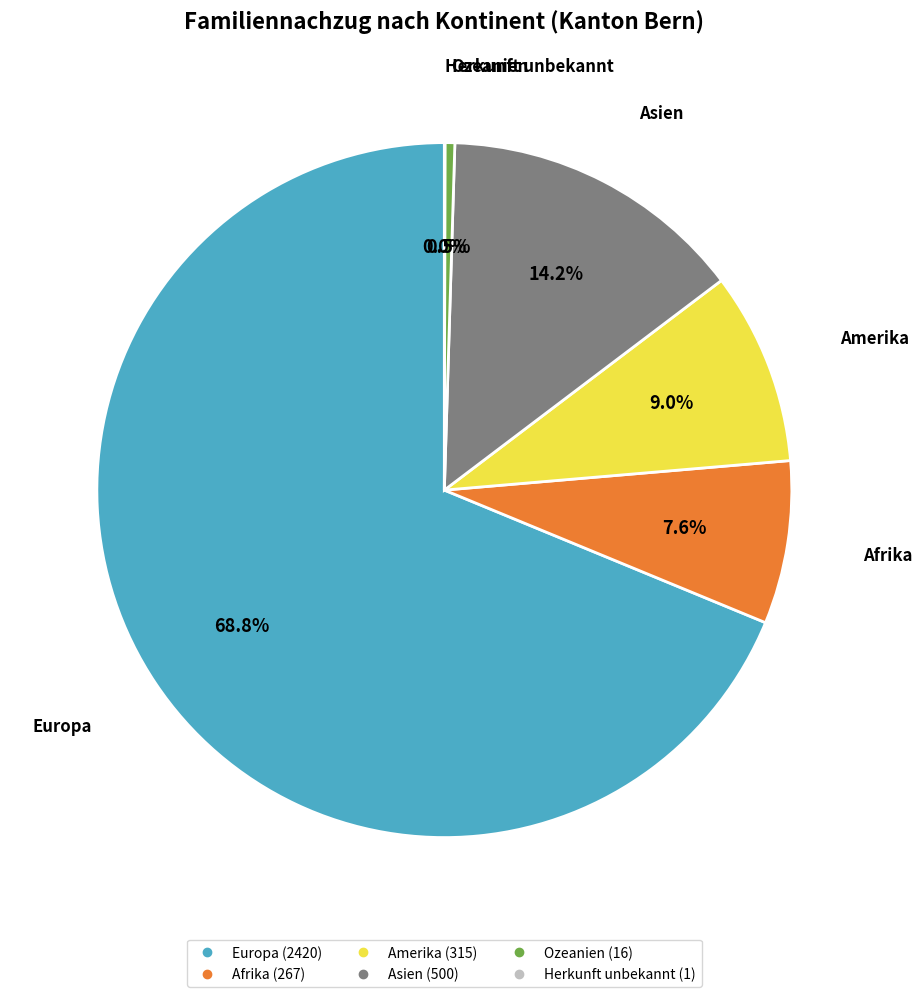

To the nearest percent, what portion does Asien represent?

14%